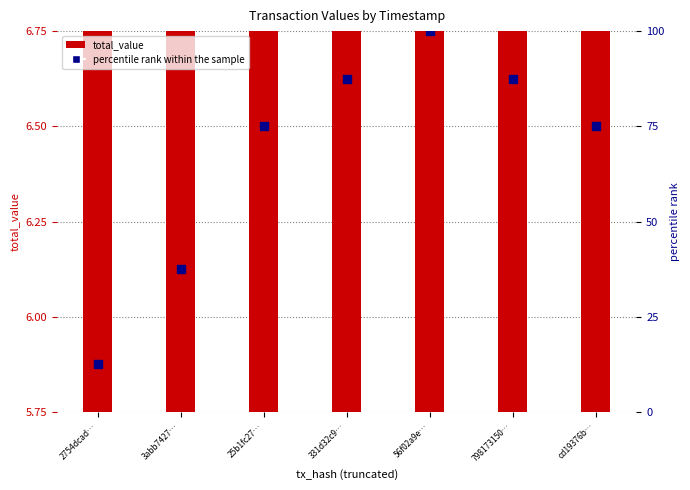

Which series has the largest Y range (max minus min)?

percentile rank within the sample